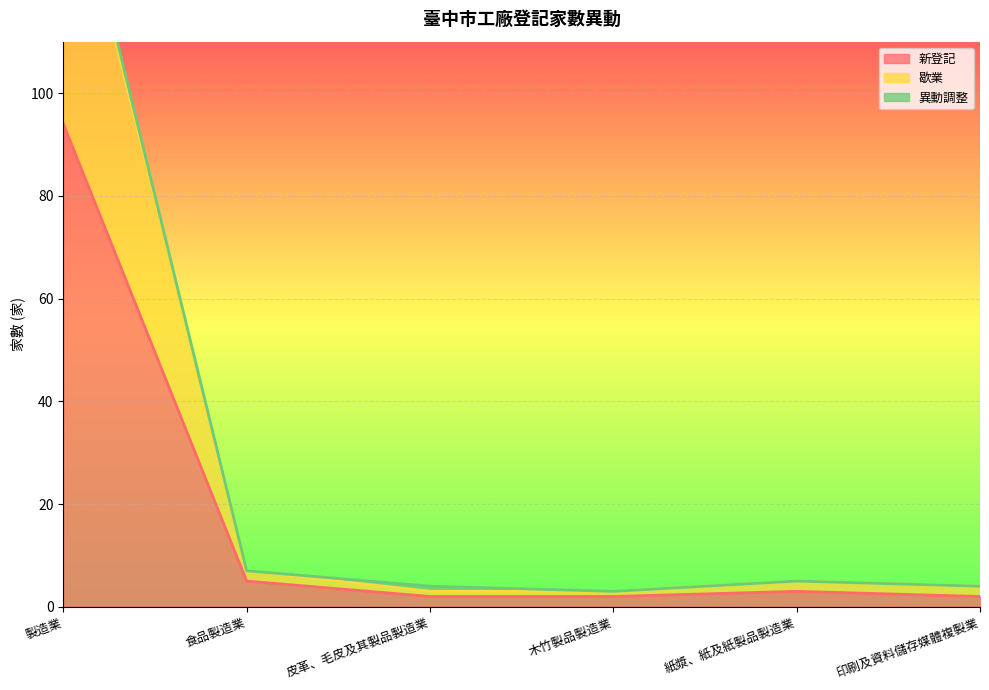

Which category has the highest value in the 新登記 series?

製造業